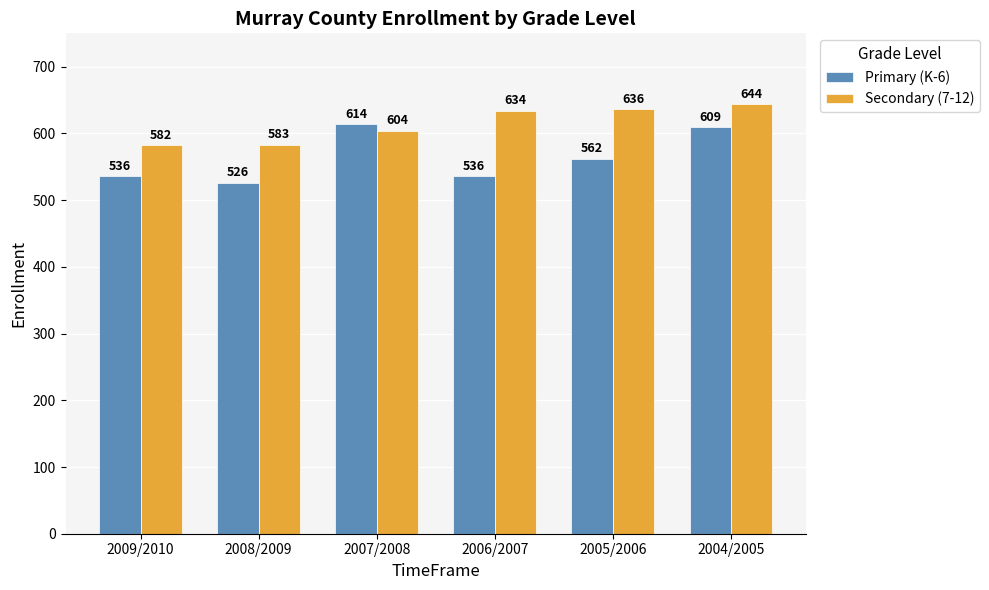

At how many categories does at least one series exceed 633?

3